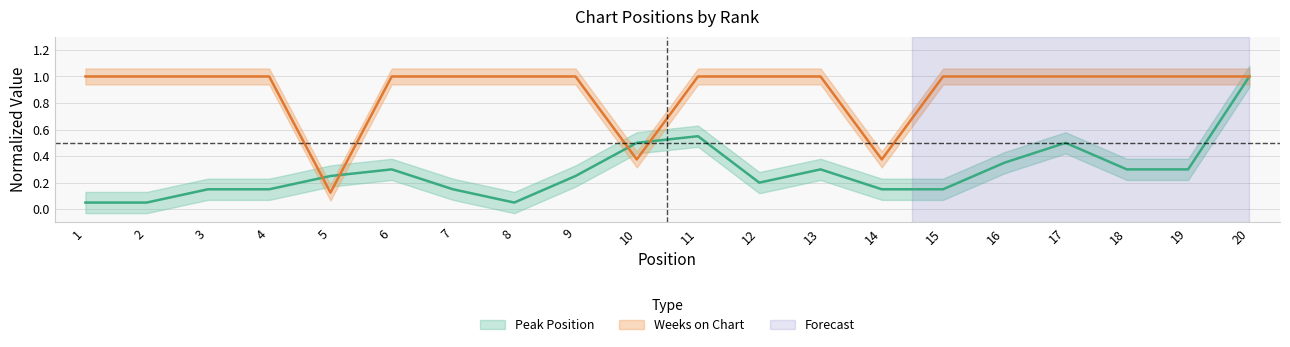

How many lines are shown in the chart?

2